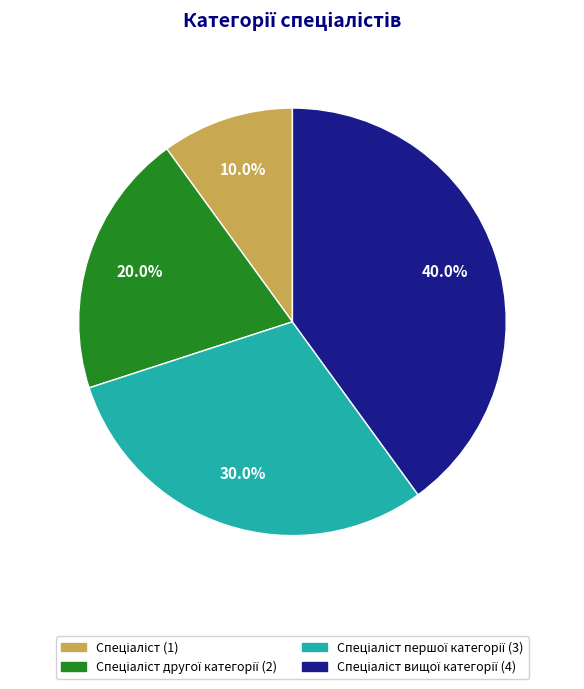

Is there a majority slice in this chart?

No